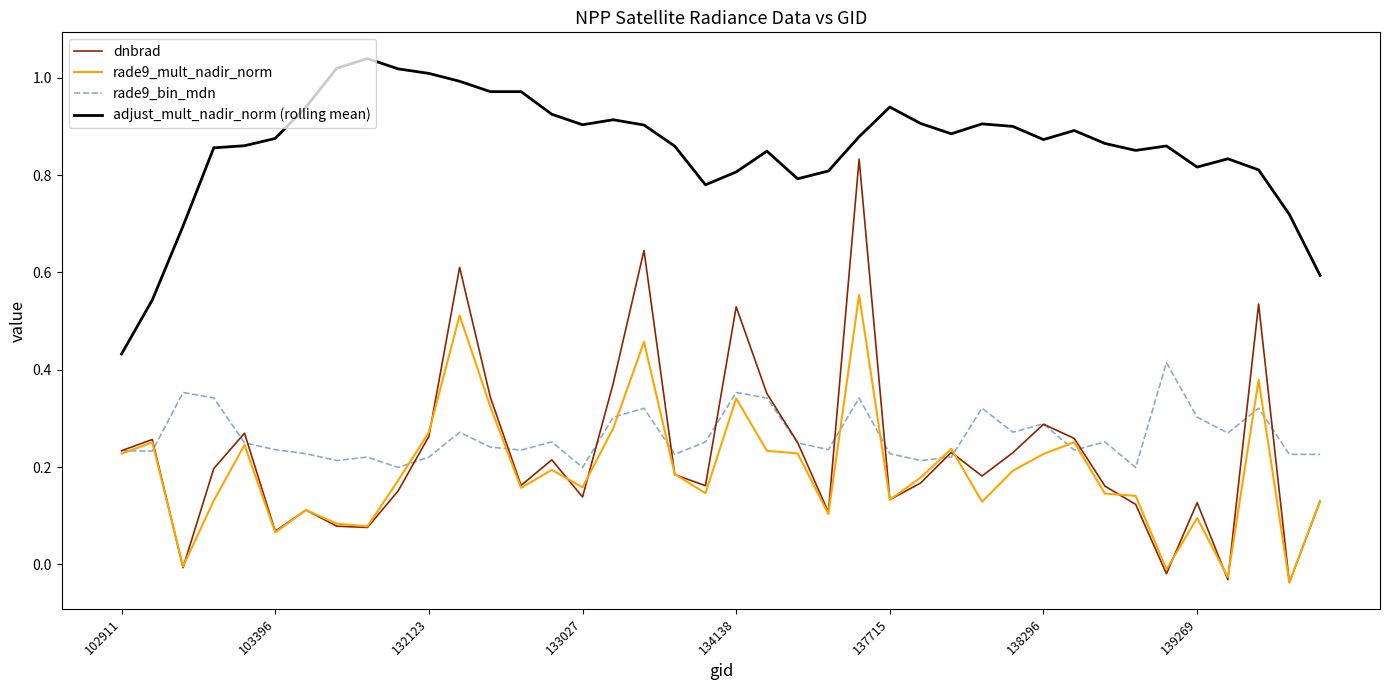

How many lines are shown in the chart?

4